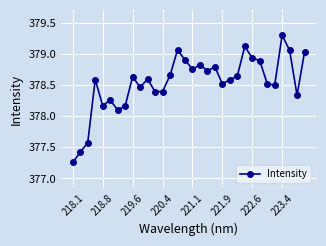

True or false: there are more than 1 points higher than both neighbors.

True